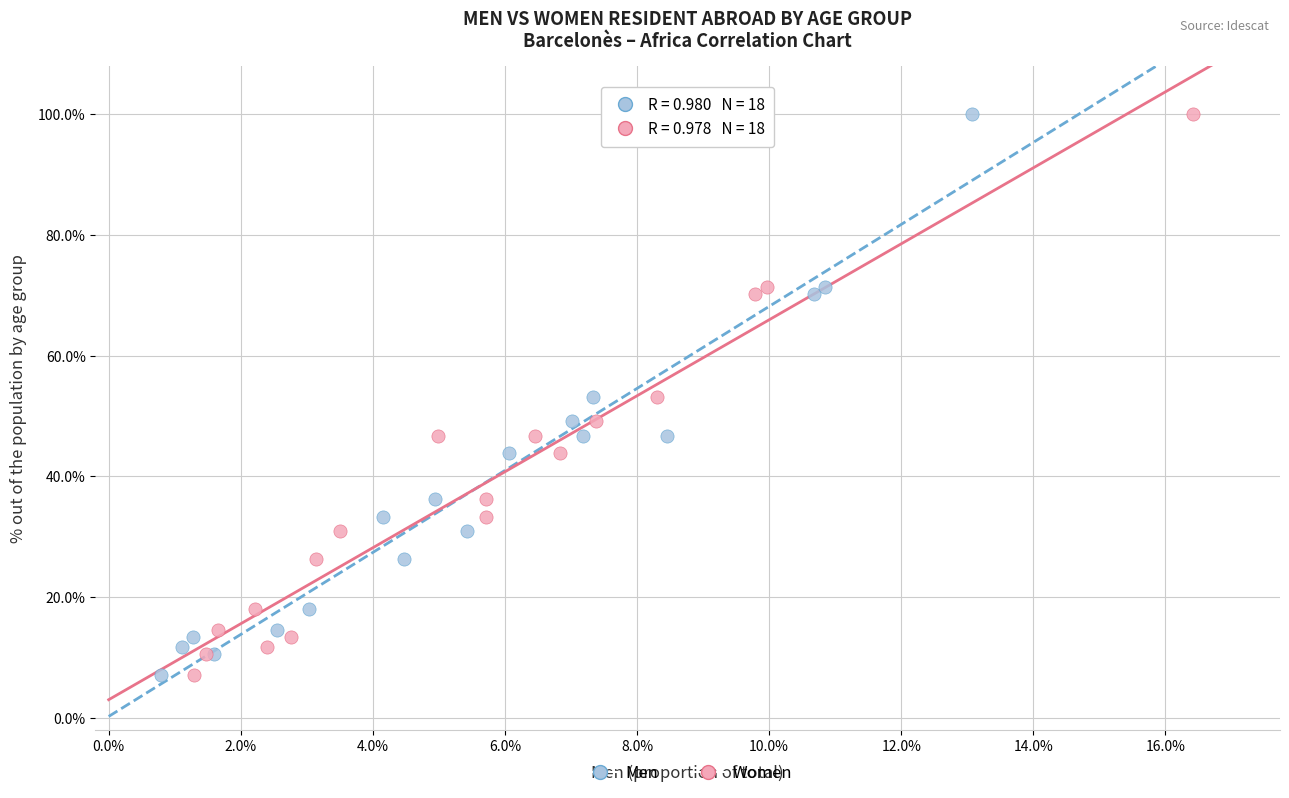

What are all the series names shown in the legend?

Men, Women